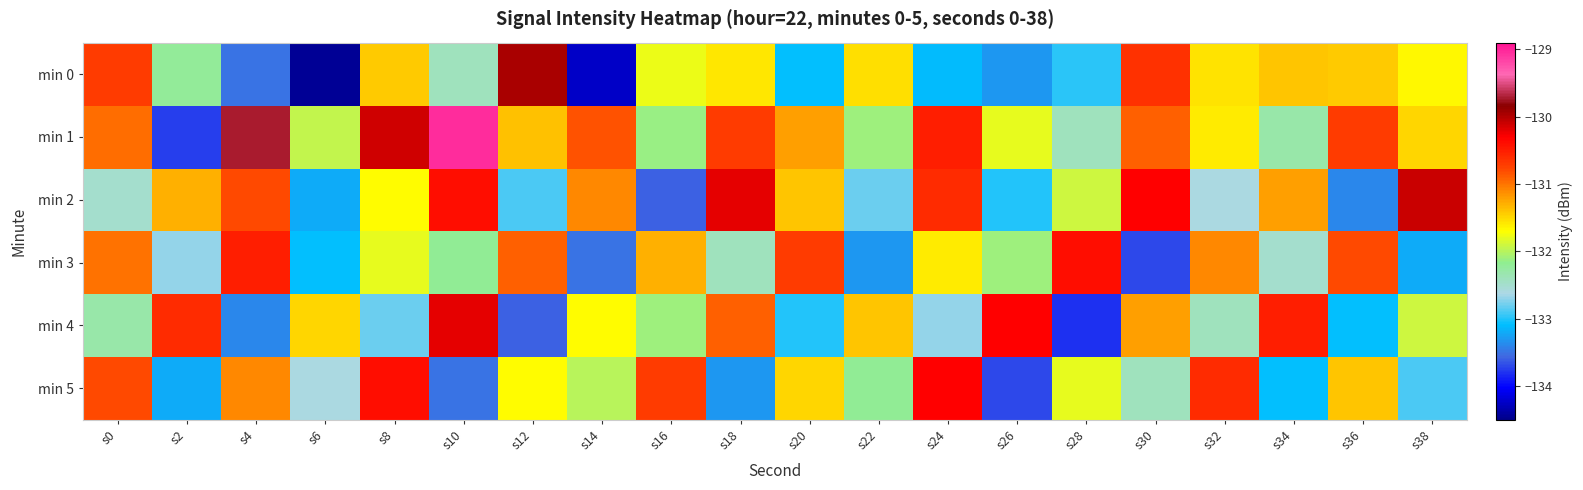

Reading left to right, transcribe all the data shown in this chart.

min 0: s0=-130.7	s2=-132.2	s4=-133.5	s6=-134.4	s8=-131.4	s10=-132.4	s12=-130.0	s14=-134.3	s16=-131.8	s18=-131.6	s20=-133.1	s22=-131.5	s24=-133.1	s26=-133.3	s28=-133.0	s30=-130.6	s32=-131.6	s34=-131.4	s36=-131.4	s38=-131.7
min 1: s0=-131.0	s2=-133.7	s4=-129.7	s6=-132.0	s8=-130.1	s10=-129.0	s12=-131.4	s14=-130.8	s16=-132.1	s18=-130.7	s20=-131.2	s22=-132.1	s24=-130.5	s26=-131.8	s28=-132.4	s30=-130.9	s32=-131.6	s34=-132.3	s36=-130.7	s38=-131.5
min 2: s0=-132.5	s2=-131.3	s4=-130.8	s6=-133.2	s8=-131.7	s10=-130.4	s12=-132.9	s14=-131.1	s16=-133.6	s18=-130.2	s20=-131.4	s22=-132.8	s24=-130.6	s26=-133.0	s28=-131.9	s30=-130.3	s32=-132.6	s34=-131.2	s36=-133.4	s38=-130.1
min 3: s0=-131.0	s2=-132.7	s4=-130.5	s6=-133.1	s8=-131.8	s10=-132.2	s12=-130.9	s14=-133.5	s16=-131.3	s18=-132.4	s20=-130.7	s22=-133.3	s24=-131.6	s26=-132.1	s28=-130.4	s30=-133.7	s32=-131.1	s34=-132.5	s36=-130.8	s38=-133.2
min 4: s0=-132.3	s2=-130.6	s4=-133.4	s6=-131.5	s8=-132.8	s10=-130.2	s12=-133.6	s14=-131.7	s16=-132.1	s18=-130.9	s20=-133.0	s22=-131.4	s24=-132.7	s26=-130.3	s28=-133.8	s30=-131.2	s32=-132.4	s34=-130.5	s36=-133.1	s38=-131.9
min 5: s0=-130.8	s2=-133.2	s4=-131.1	s6=-132.6	s8=-130.4	s10=-133.5	s12=-131.7	s14=-132.0	s16=-130.7	s18=-133.3	s20=-131.5	s22=-132.2	s24=-130.3	s26=-133.7	s28=-131.8	s30=-132.4	s32=-130.6	s34=-133.1	s36=-131.4	s38=-132.9